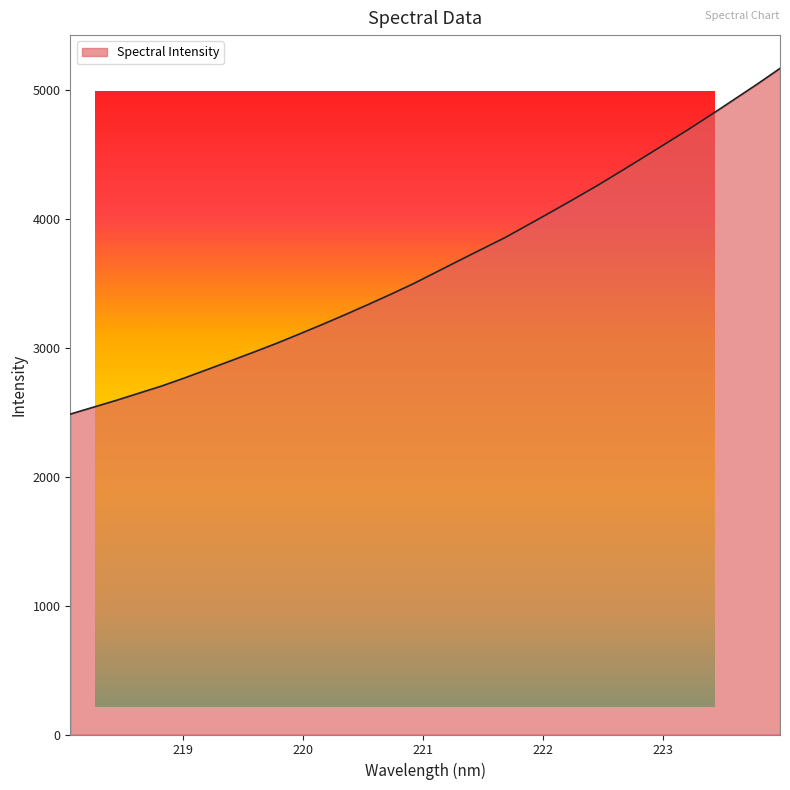

Reading left to right, transcribe all the data shown in this chart.

2485.2	2538.3	2591.5	2647.8	2703.8	2766.7	2832.4	2898.4	2965.6	3034.0	3106.6	3180.6	3256.7	3335.2	3415.6	3498.7	3588.7	3678.8	3767.7	3856.2	3954.7	4053.6	4154.2	4256.5	4364.2	4473.1	4583.3	4693.6	4808.6	4926.3	5044.3	5166.5